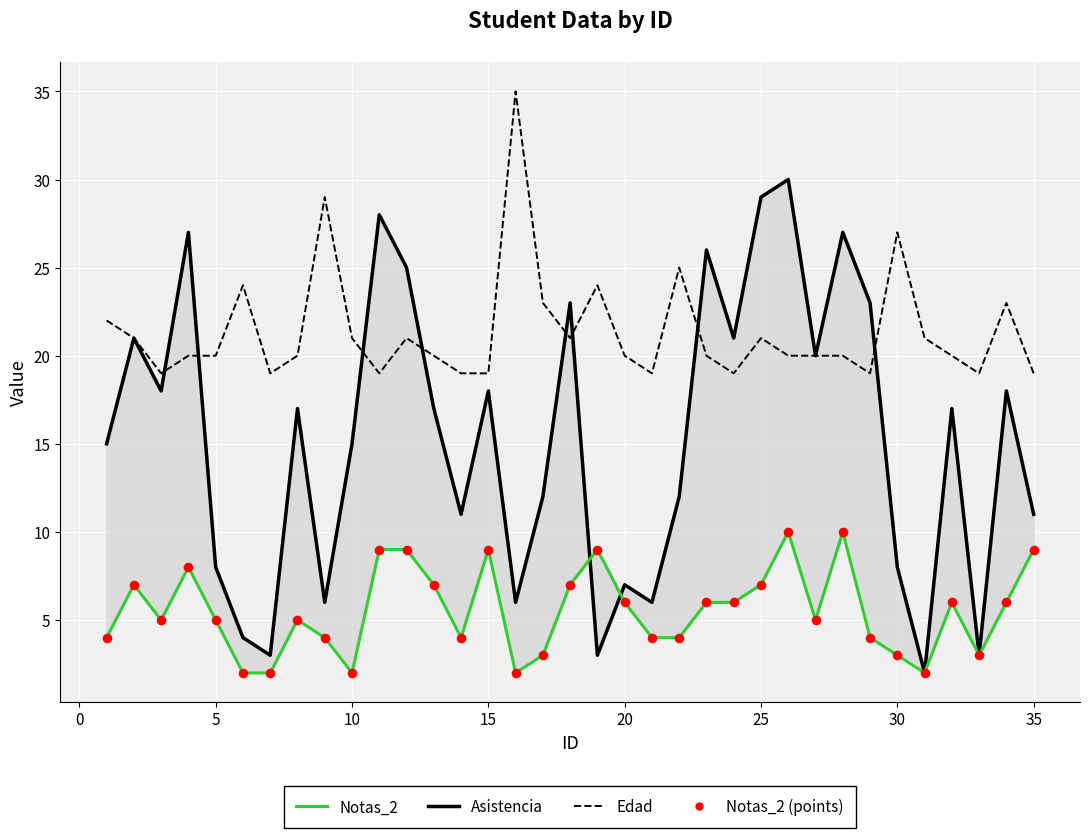

At how many categories does at least one series exceed 12?

35